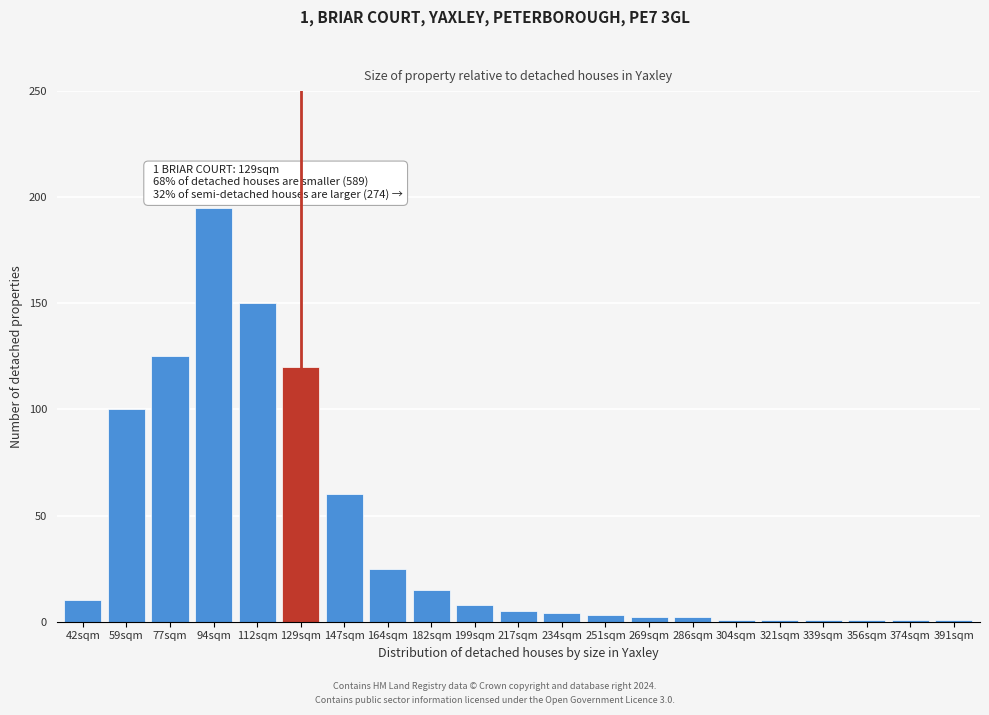

Reading right to left, extract all data points from this chart.

391sqm=1	374sqm=1	356sqm=1	339sqm=1	321sqm=1	304sqm=1	286sqm=2	269sqm=2	251sqm=3	234sqm=4	217sqm=5	199sqm=8	182sqm=15	164sqm=25	147sqm=60	129sqm=120	112sqm=150	94sqm=195	77sqm=125	59sqm=100	42sqm=10